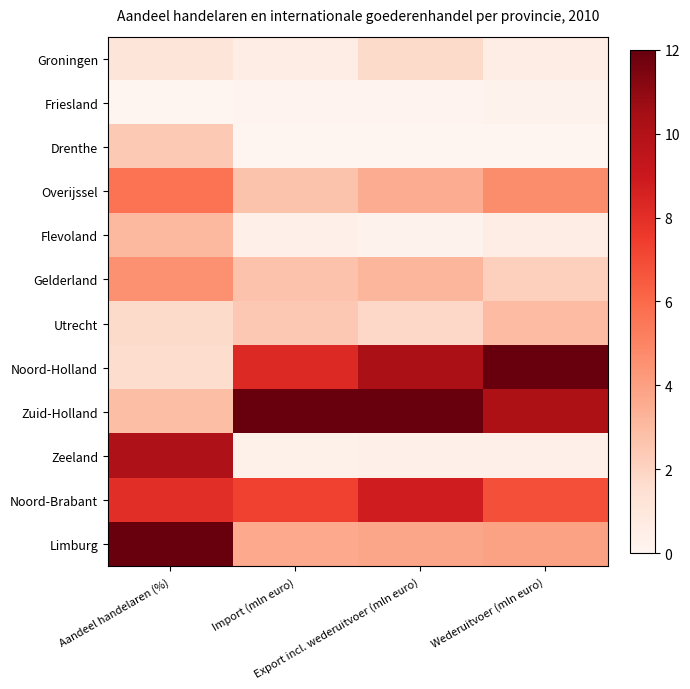

At which category does the chart reach its minimum across all series?

Aandeel handelaren (%)